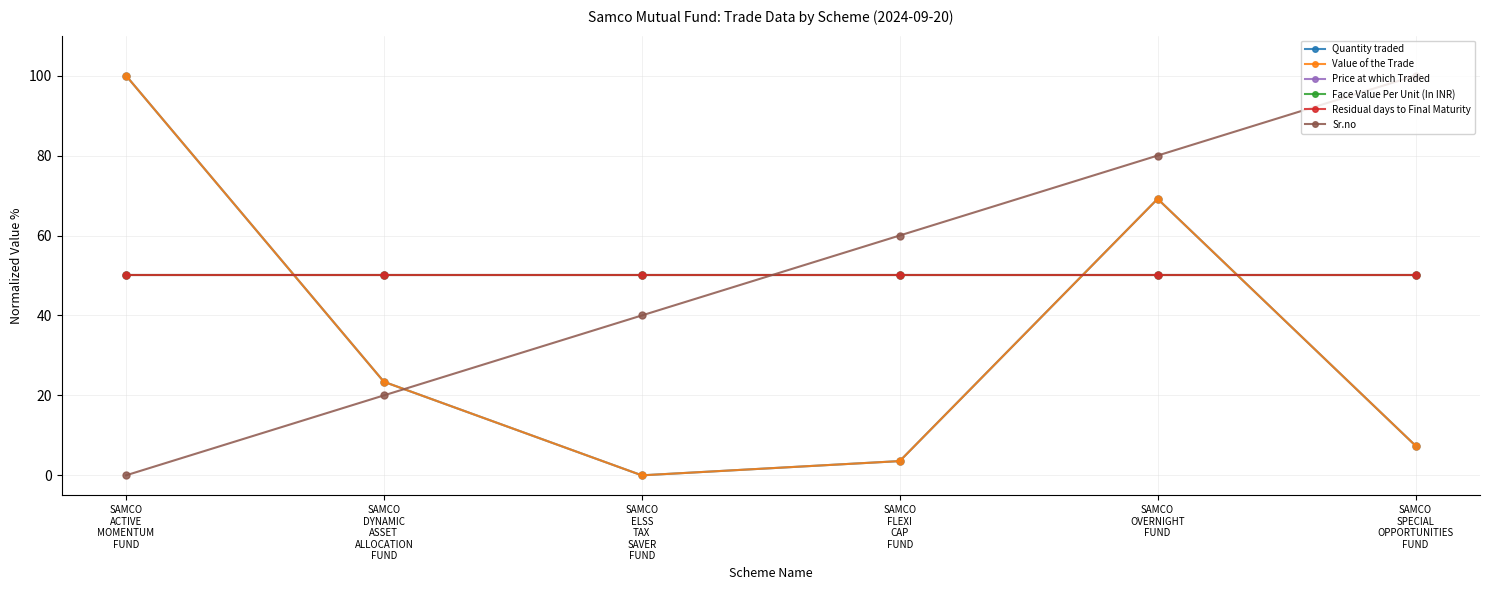

Is this an area chart (filled region under the line)?

No